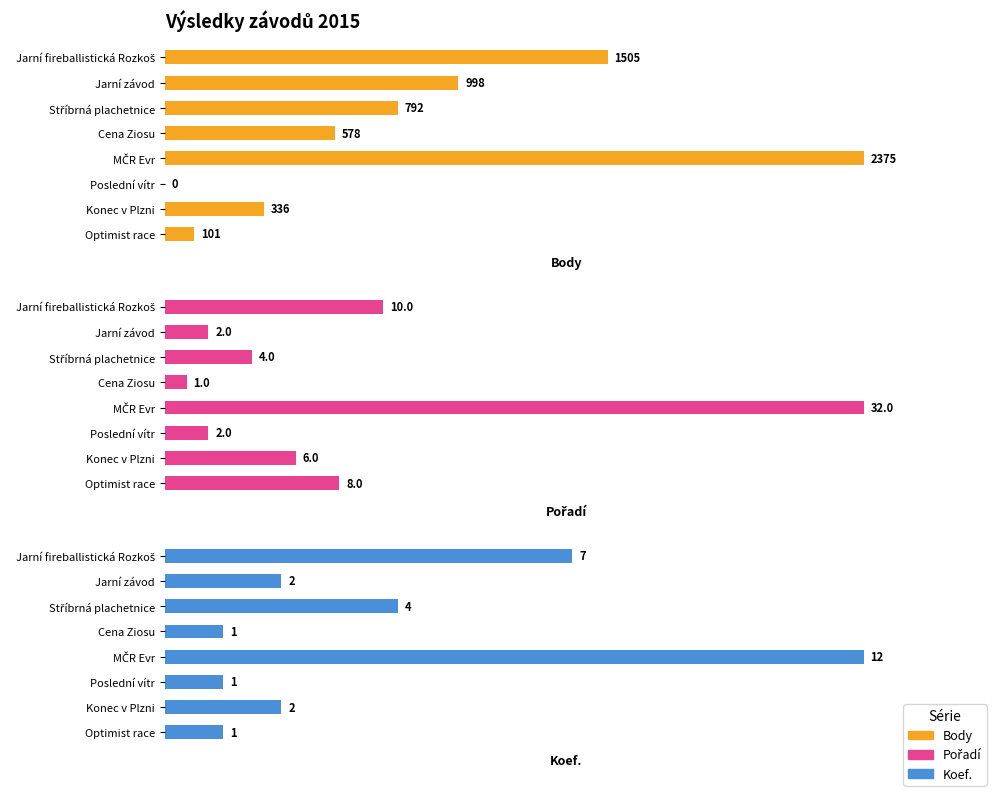

What are all the series names shown in the legend?

Body, Pořadí, Koef.